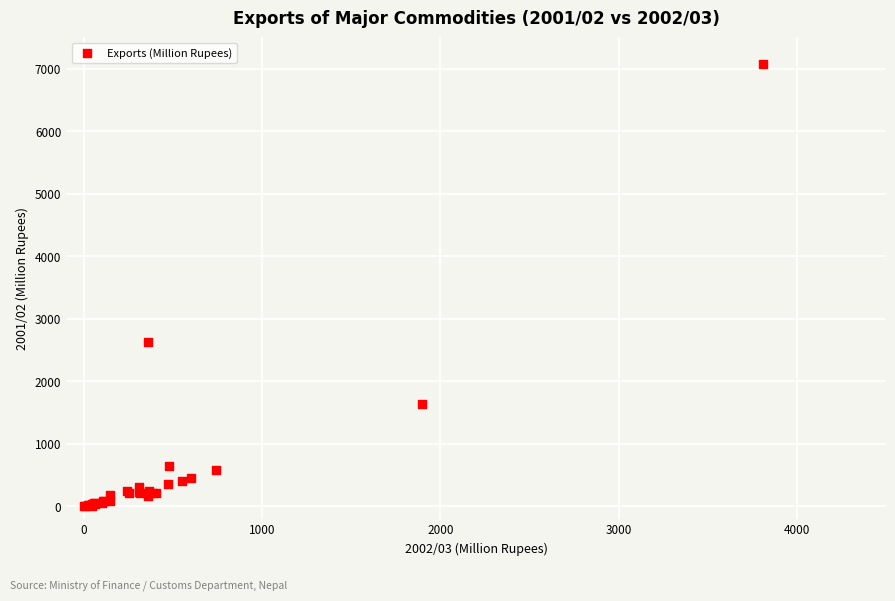

What Y value in the scatter plot is closest to 3543?

2620.5